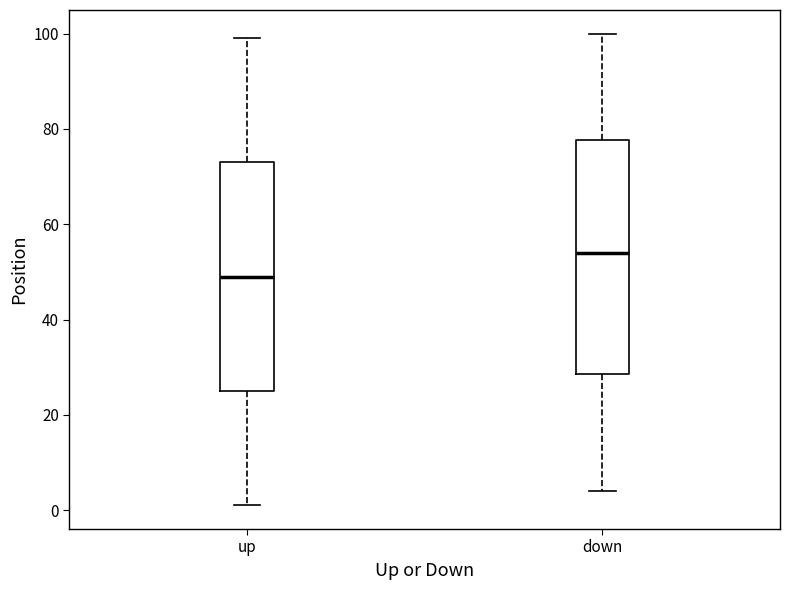

Which box has the lowest median line?

up